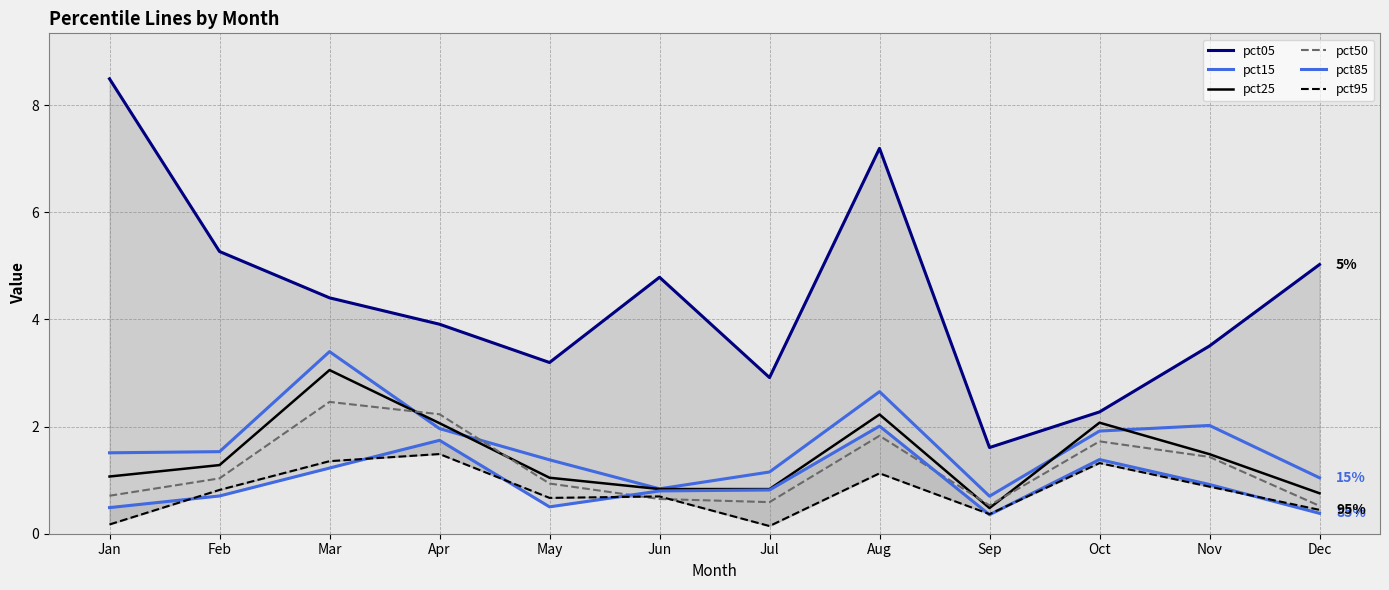

Reading left to right, transcribe all the data shown in this chart.

pct05: 8.5	5.3	4.4	3.9	3.2	4.8	2.9	7.2	1.6	2.3	3.5	5.0
pct15: 1.5	1.5	3.4	2.0	1.4	0.8	1.2	2.7	0.7	1.9	2.0	1.0
pct25: 1.1	1.3	3.1	2.1	1.0	0.8	0.8	2.2	0.5	2.1	1.5	0.8
pct50: 0.7	1.0	2.5	2.2	0.9	0.6	0.6	1.8	0.5	1.7	1.4	0.5
pct85: 0.5	0.7	1.2	1.7	0.5	0.8	0.8	2.0	0.4	1.4	0.9	0.4
pct95: 0.2	0.8	1.4	1.5	0.7	0.7	0.1	1.1	0.4	1.3	0.9	0.4